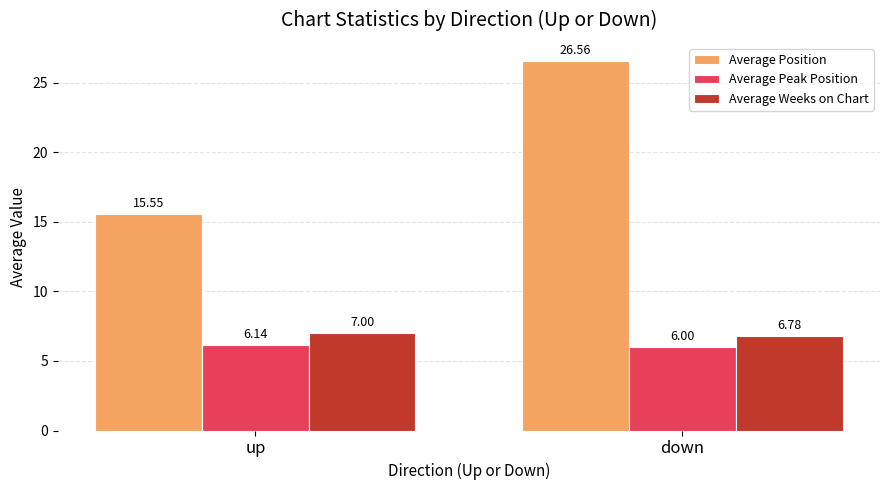

Is the value of Average Peak Position at down greater than the value of Average Weeks on Chart at up?

No